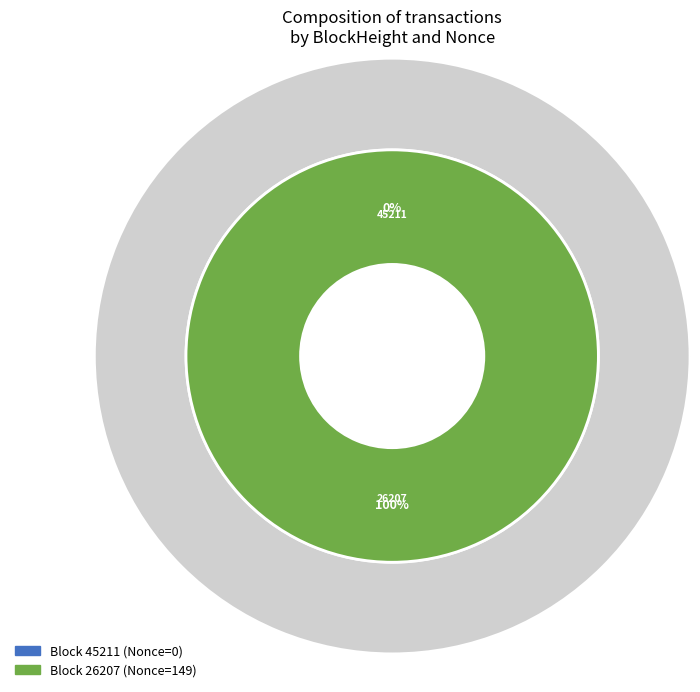

What is the total percentage of 45211 and 26207?

100.0%